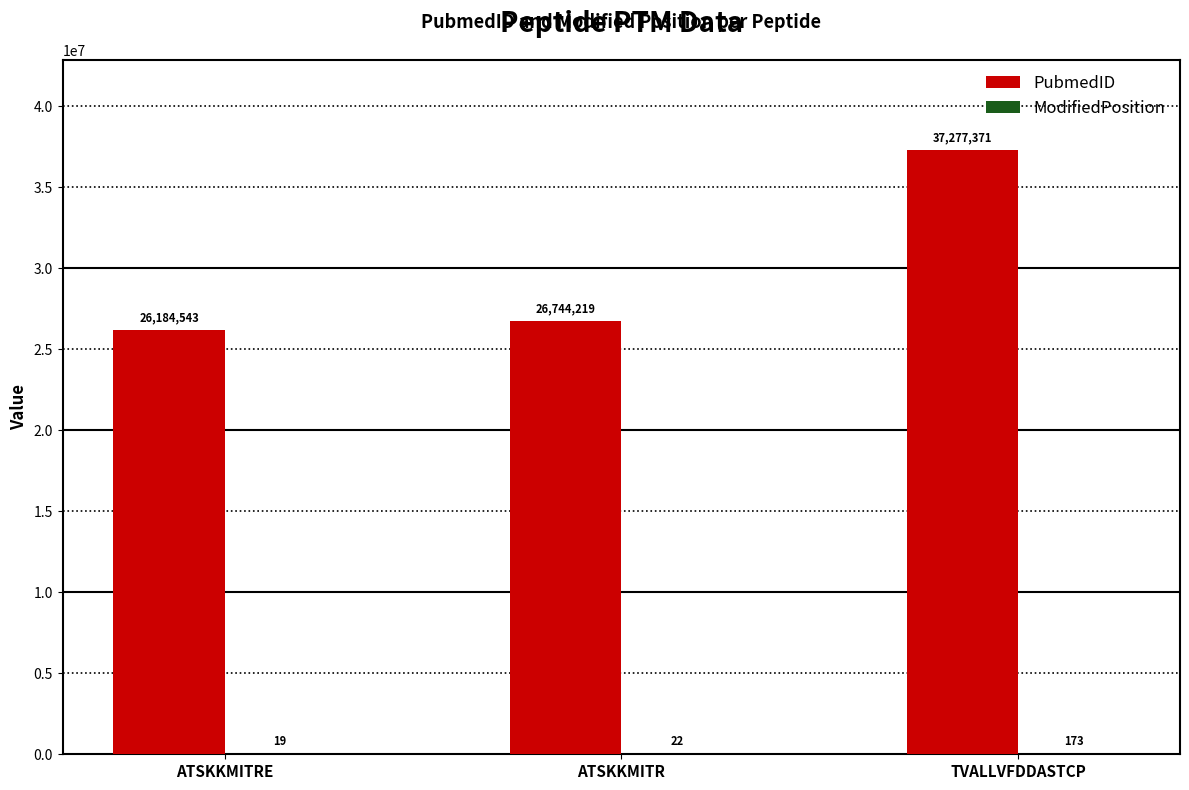

Which category has the highest value across all series?

TVALLVFDDASTCP